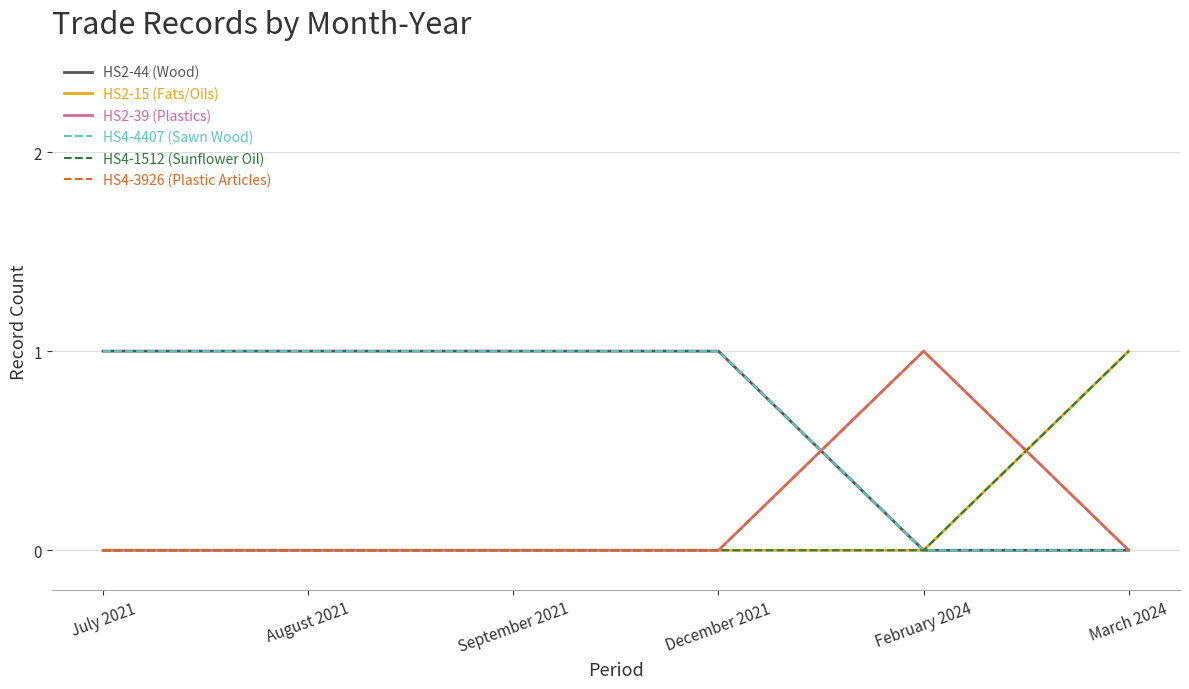

Reading left to right, transcribe all the data shown in this chart.

HS2-44 (Wood): July 2021=1	August 2021=1	September 2021=1	December 2021=1	February 2024=0	March 2024=0
HS2-15 (Fats/Oils): July 2021=0	August 2021=0	September 2021=0	December 2021=0	February 2024=0	March 2024=1
HS2-39 (Plastics): July 2021=0	August 2021=0	September 2021=0	December 2021=0	February 2024=1	March 2024=0
HS4-4407 (Sawn Wood): July 2021=1	August 2021=1	September 2021=1	December 2021=1	February 2024=0	March 2024=0
HS4-1512 (Sunflower Oil): July 2021=0	August 2021=0	September 2021=0	December 2021=0	February 2024=0	March 2024=1
HS4-3926 (Plastic Articles): July 2021=0	August 2021=0	September 2021=0	December 2021=0	February 2024=1	March 2024=0